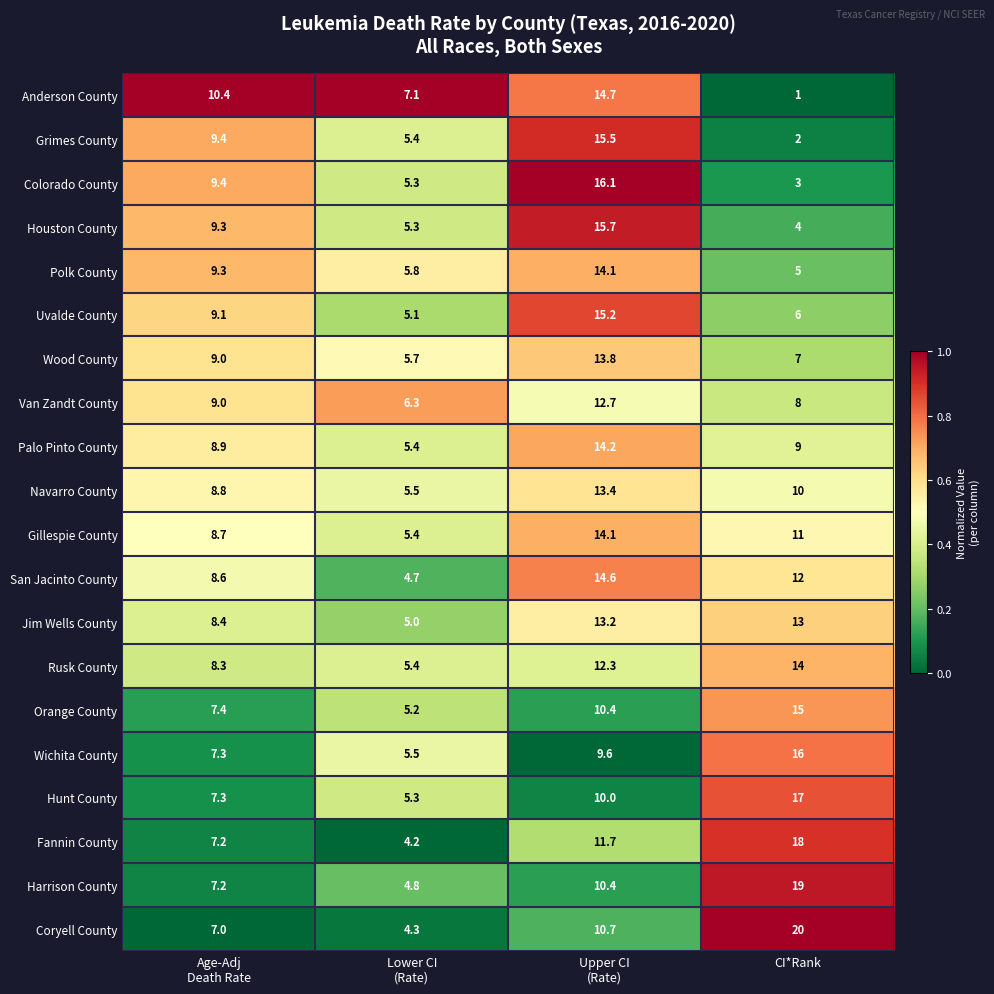

What is the difference between the highest and lowest values at CI*Rank?

19.0